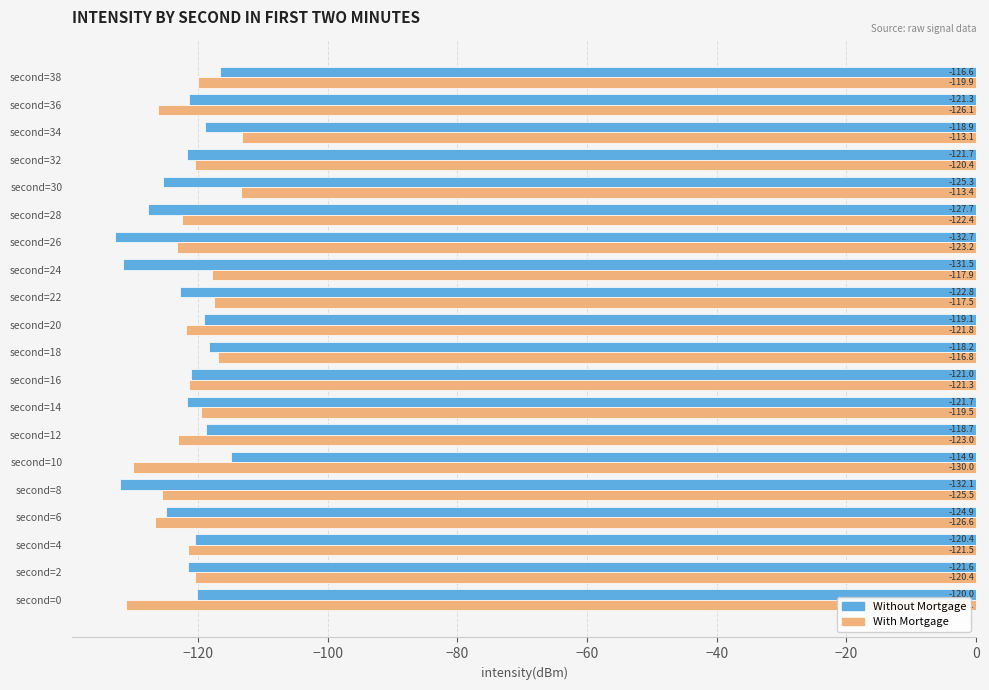

What is the spread (max minus min) of values at second=38?

3.3